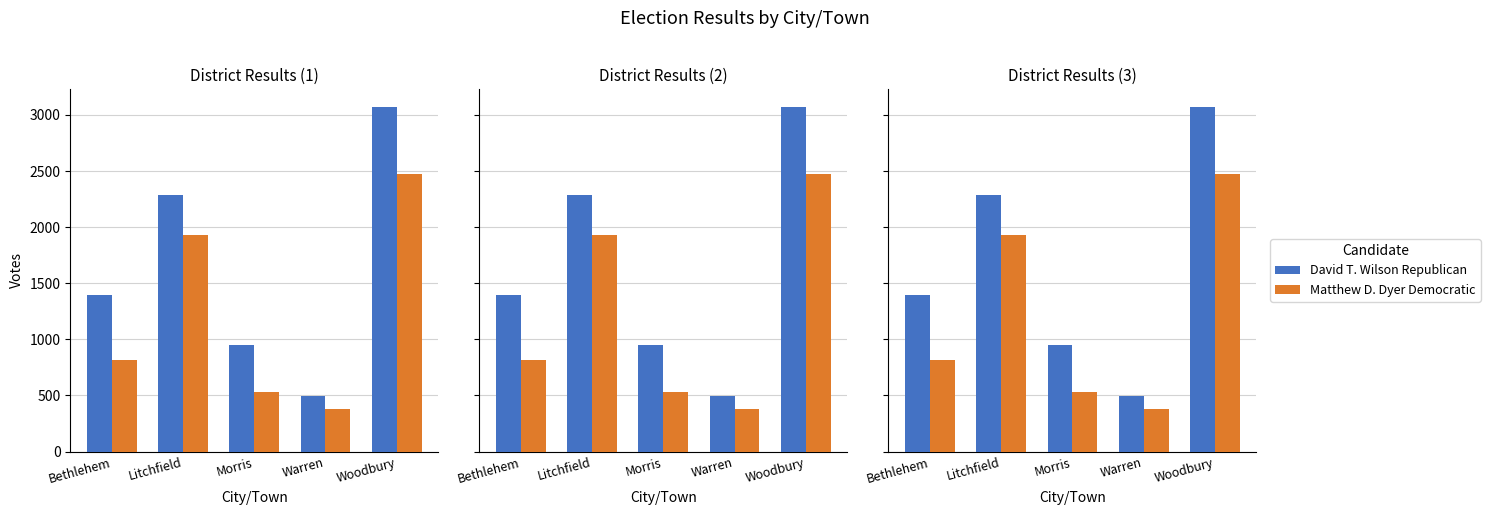

What are all the series names shown in the legend?

David T. Wilson Republican, Matthew D. Dyer Democratic